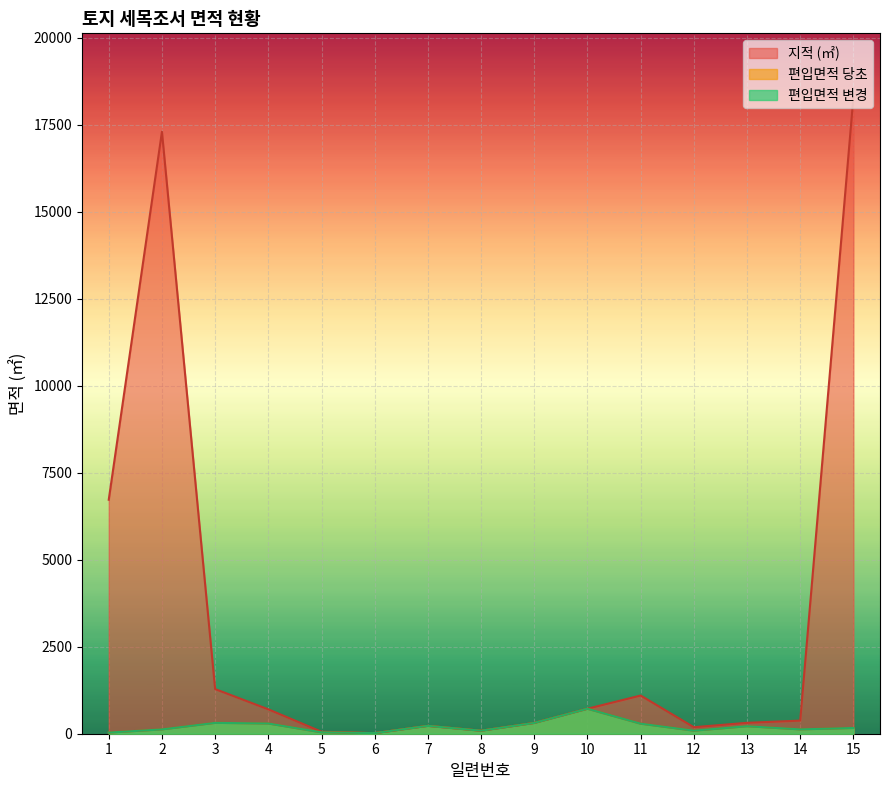

Which has a higher value, 8 or 7?

7